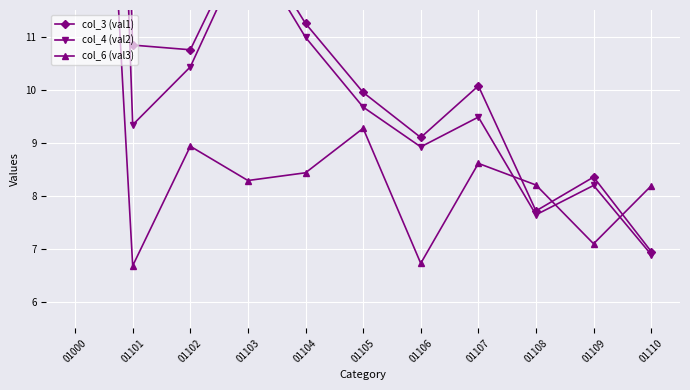

At which label is col_4 (val2) closest to 23?

01103